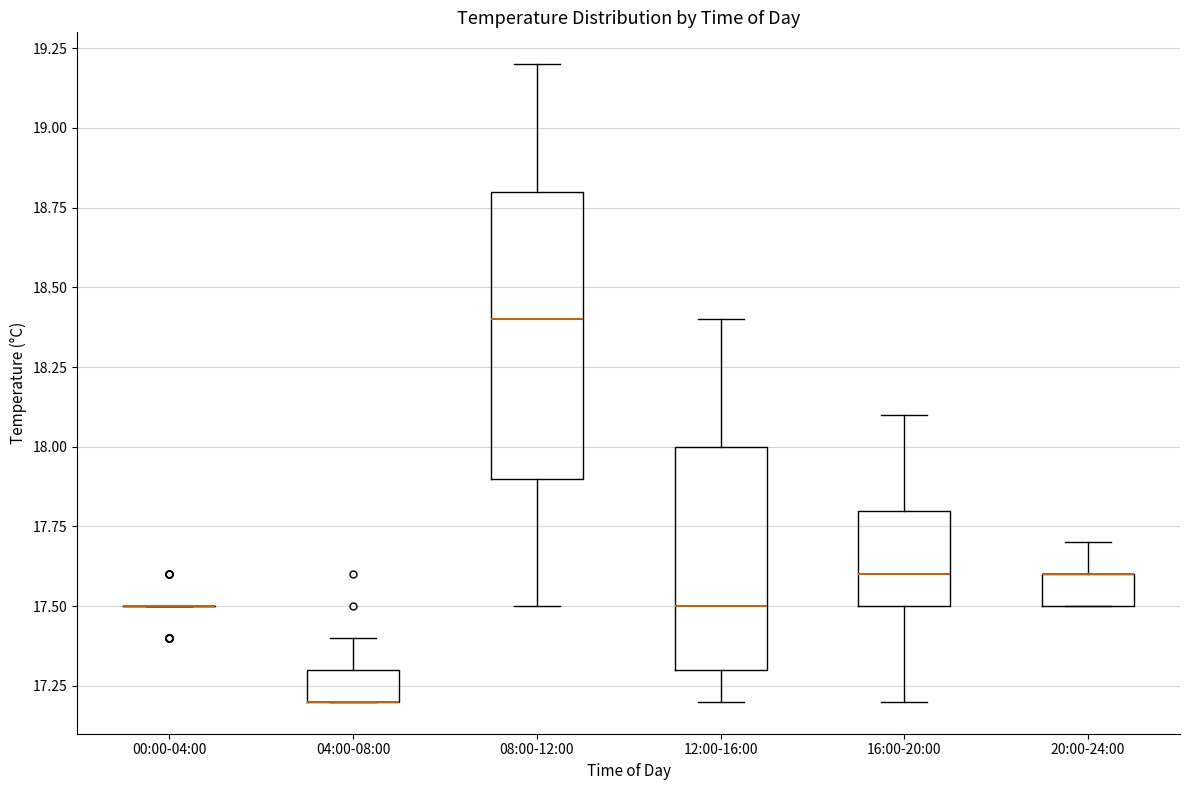

Reading left to right, read every box against the y-axis: the position of its median line, the range the box covers, and the ends of its whiskers. The values are not printed on the chart, so give them approximately, as read against the axis.

00:00-04:00: box collapsed to a line at 17.5, whiskers 17.5 to 17.5
04:00-08:00: median 17.2 (drawn on the box's lower edge), box 17.2 to 17.3, whiskers 17.2 to 17.4
08:00-12:00: median 18.4, box 17.9 to 18.8, whiskers 17.5 to 19.2
12:00-16:00: median 17.5, box 17.3 to 18.0, whiskers 17.2 to 18.4
16:00-20:00: median 17.6, box 17.5 to 17.8, whiskers 17.2 to 18.1
20:00-24:00: median 17.6 (drawn on the box's upper edge), box 17.5 to 17.6, whiskers 17.5 to 17.7